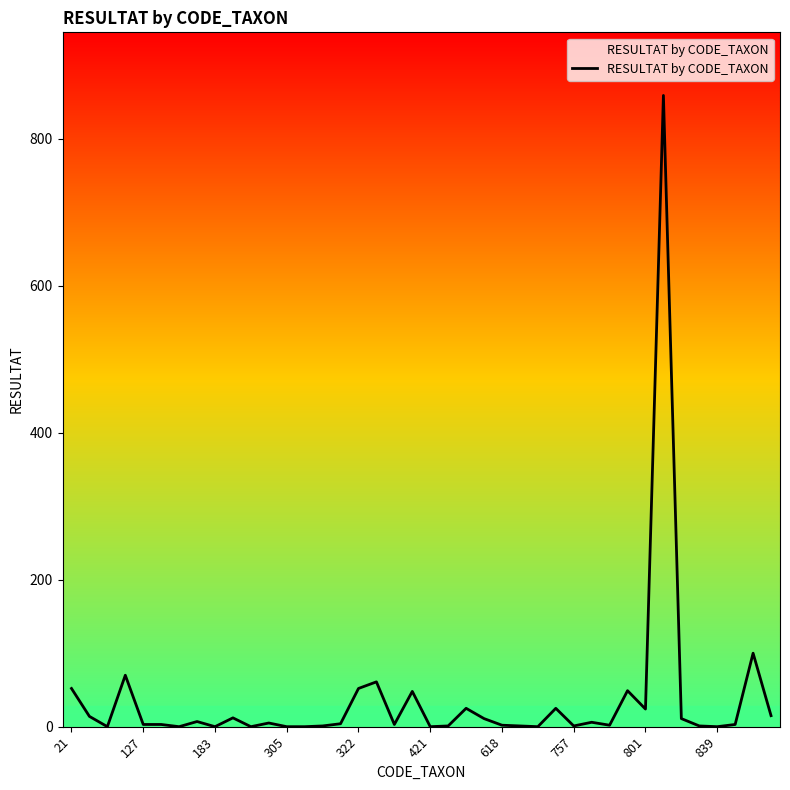

What is the greatest value displayed?

859